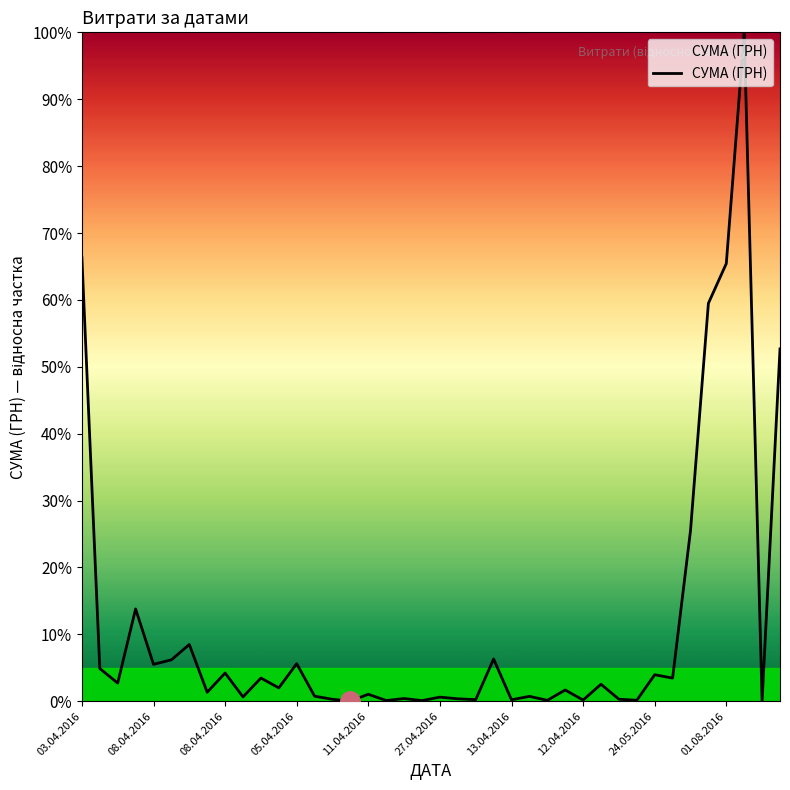

What is the maximum value shown in the chart?

100.0